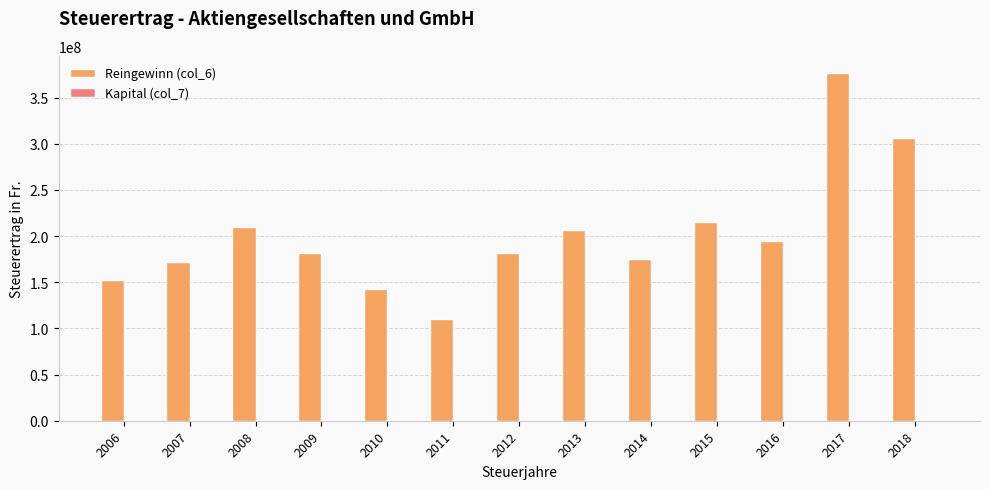

Does the chart contain any negative values?

No